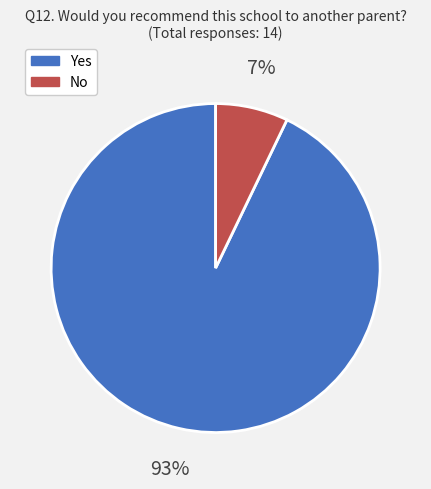

What percentage is the No slice, to the nearest percent?

7%